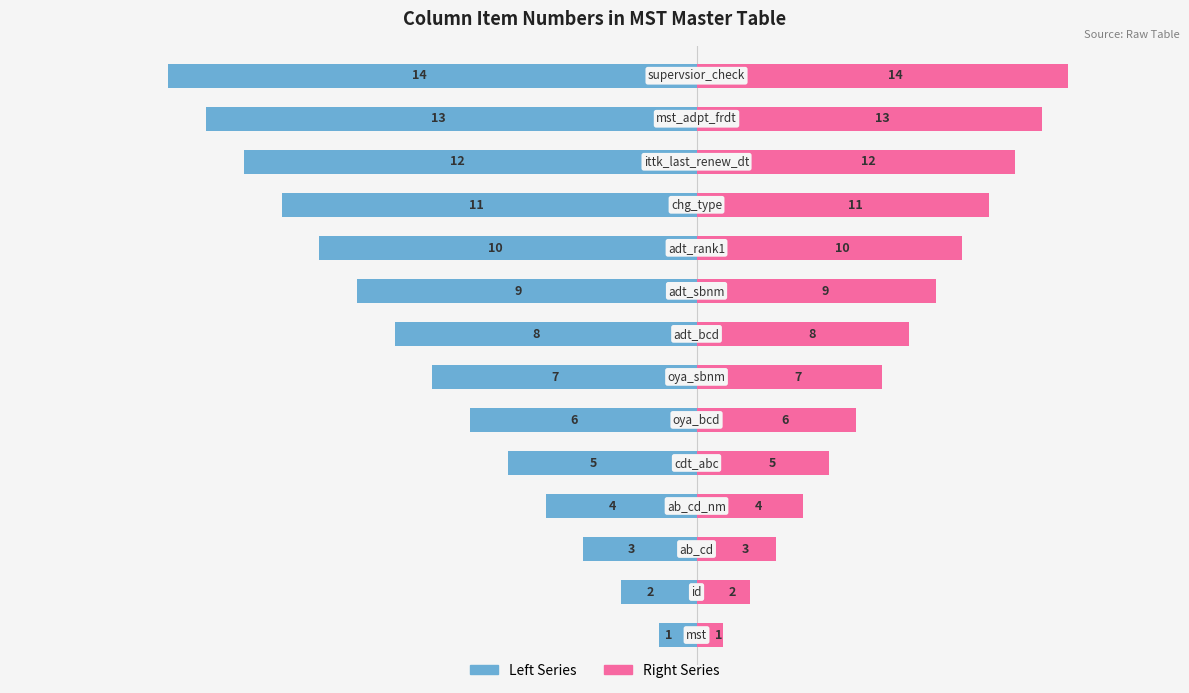

Which series has the largest total across all categories?

Item Number (Right)